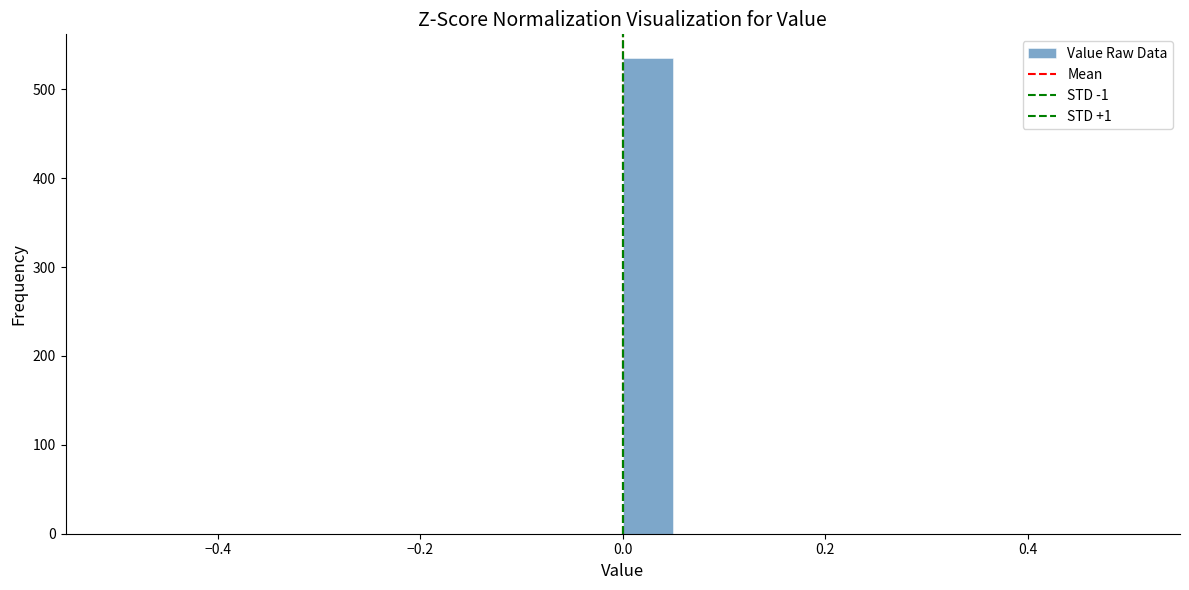

Read against the x-axis, roughly where is the centre of the tallest bar?

0.02